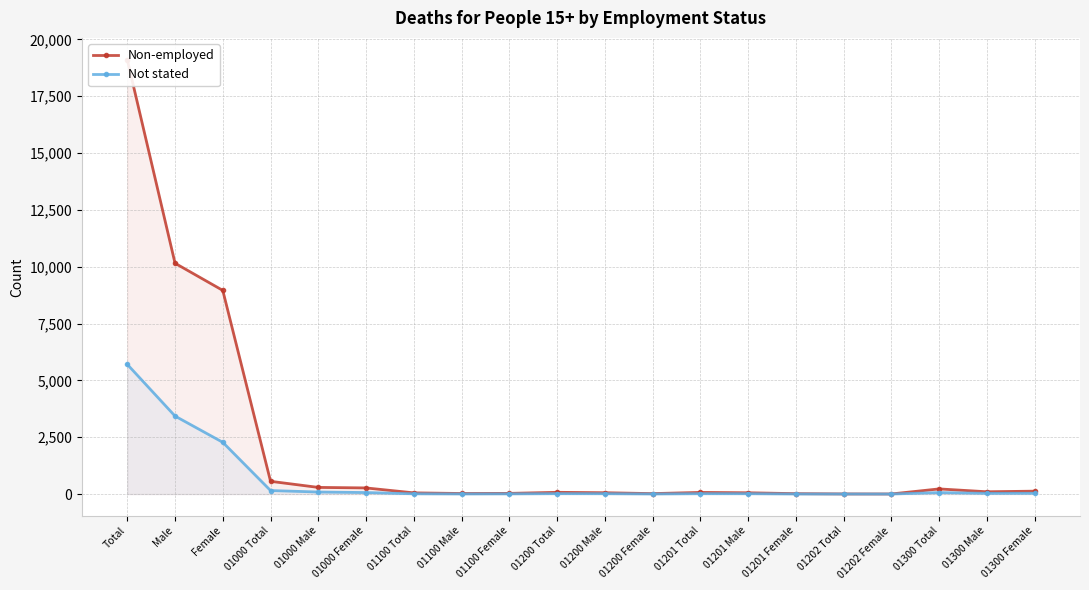

List the series in order of their overall mean, lowest first.

Not stated, Non-employed